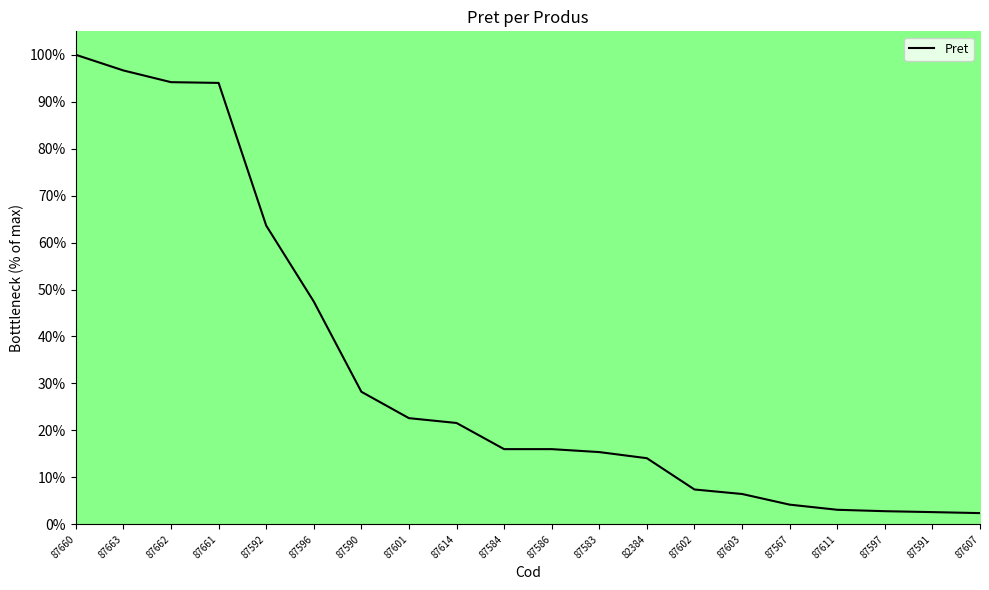

Reading left to right, what are all the values shown in this chart?

100.0	96.7	94.2	94.0	63.6	47.4	28.2	22.6	21.6	16.0	16.0	15.4	14.1	7.4	6.5	4.2	3.1	2.8	2.6	2.4